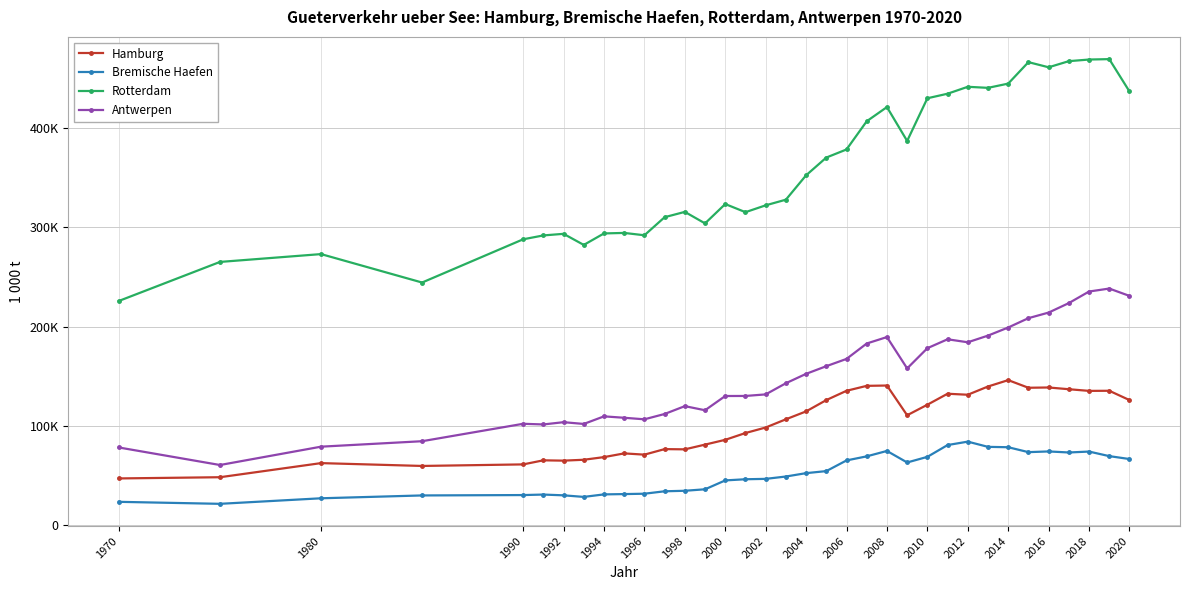

Reading left to right, extract all data points from this chart.

Hamburg: 46959.0	48180.0	62393.0	59535.0	61097.0	65204.0	64880.0	65772.0	68438.0	72189.0	70919.0	76502.6	76263.0	81036.0	85863.0	92709.0	98272.0	106536.0	114501.4	125894.0	135260.0	140236.0	140562.3	110604.0	121221.5	132293.0	131269.0	139573.0	146000.0	138311.0	138585.0	136839.0	135163.0	135270.7	125910.9
Bremische Haefen: 23384.0	21377.0	26961.0	29827.0	30205.0	30707.0	29940.0	28350.0	30882.0	31193.0	31560.0	34014.0	34521.0	36023.0	44968.0	46134.0	46518.9	48888.0	52285.0	54342.0	65099.0	69212.0	74647.0	63036.0	68690.0	80585.0	84028.0	78768.0	78400.0	73447.0	74157.0	73104.0	74033.0	69430.0	66505.0
Rotterdam: 225790.0	265083.0	272970.0	244324.0	287876.0	291777.0	293386.0	282209.0	293794.0	294303.0	291939.0	310143.0	315500.0	303900.0	323400.0	315205.0	322107.0	327798.0	352358.0	370233.0	378389.0	406812.0	421098.0	386957.0	429964.0	434550.0	441527.0	440464.0	444733.0	466363.0	461177.0	467354.0	468984.0	469401.8	436806.5
Antwerpen: 78133.0	60481.0	78954.0	84457.0	102009.0	101346.0	103627.0	101854.0	109494.0	108073.0	106526.0	111895.0	119789.0	115654.0	130000.0	130050.0	131628.0	142875.0	152327.0	160054.0	167372.0	182897.0	189389.0	157806.0	178168.0	187152.0	184135.0	190849.0	199012.0	208425.0	214058.0	223607.0	235263.0	238257.8	230858.2